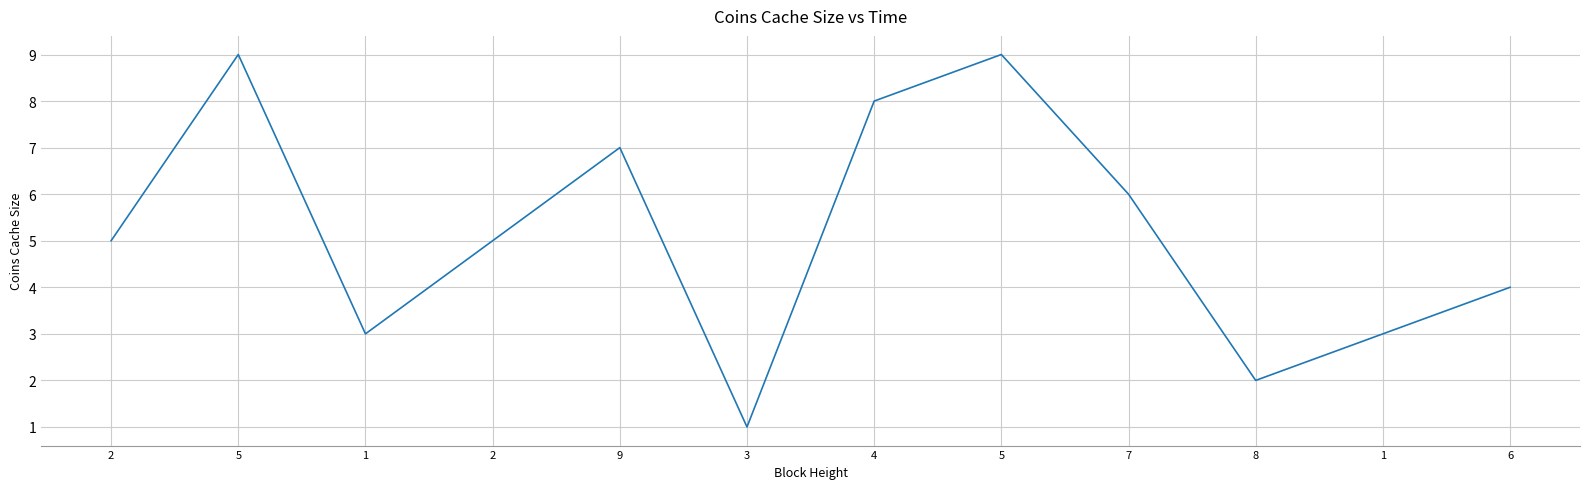

What is the ratio of the value at 5 to the value at 1?

3.0